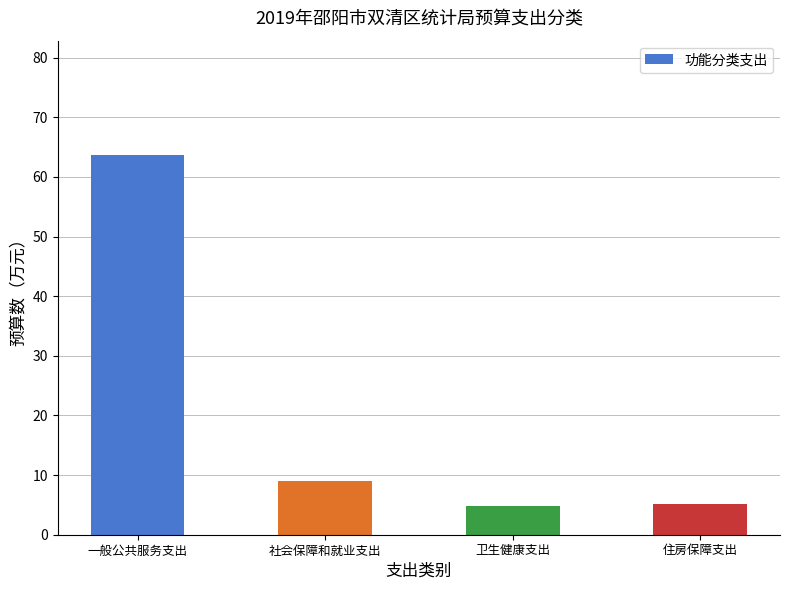

At which label does the data first exceed 9?

一般公共服务支出